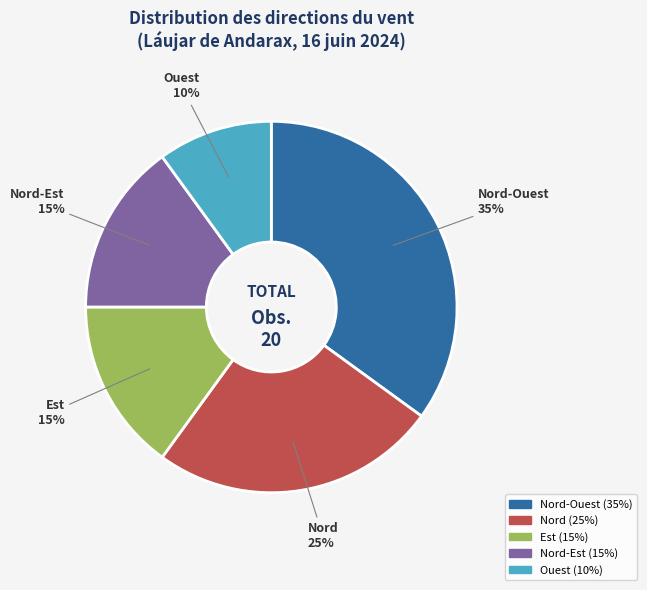

To the nearest percent, what portion does Nord-Est represent?

15%